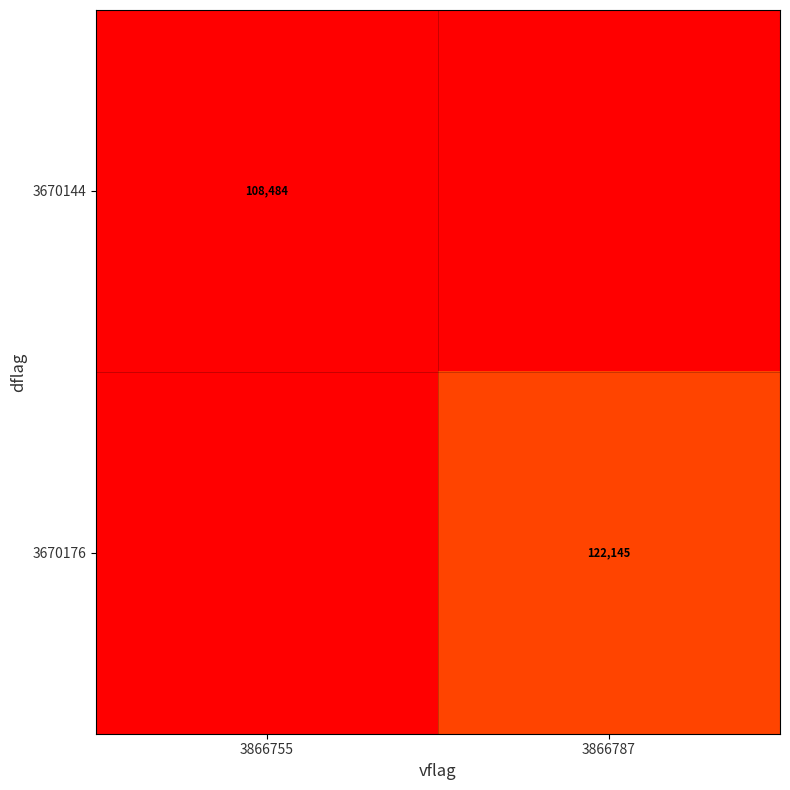

Is the value of 3670176 at 3866787 greater than the value of 3670144 at 3866755?

Yes